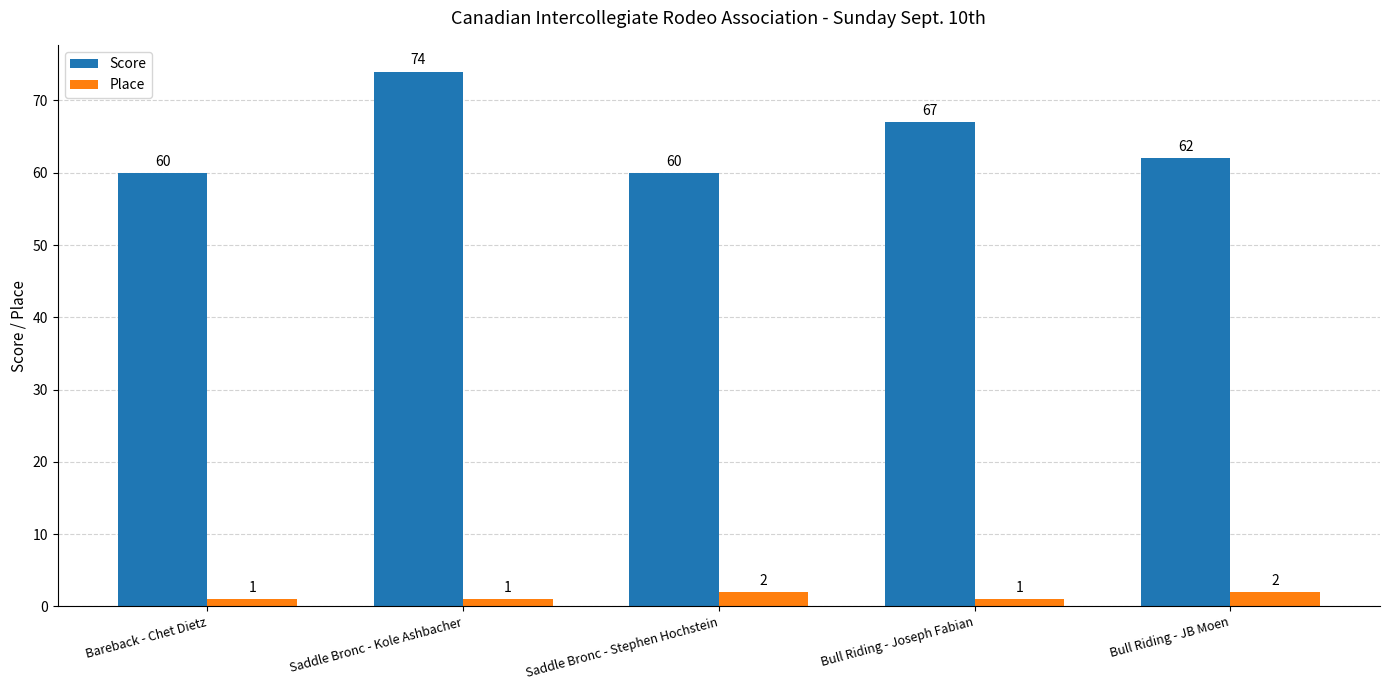

Reading right to left, extract all data points from this chart.

Score: 62	67	60	74	60
Place: 2	1	2	1	1